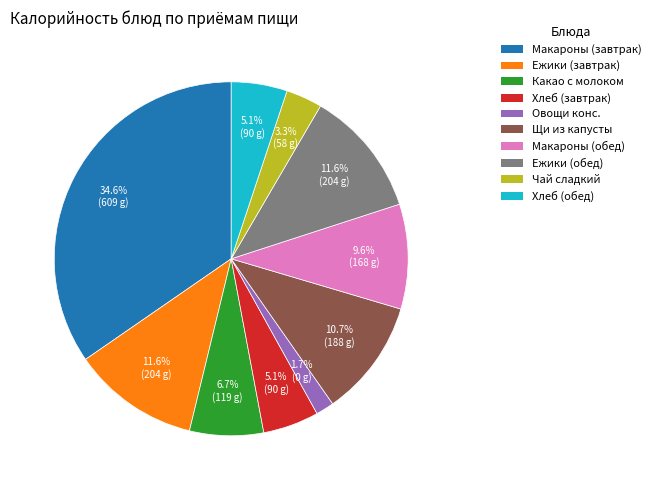

Is there a majority slice in this chart?

No